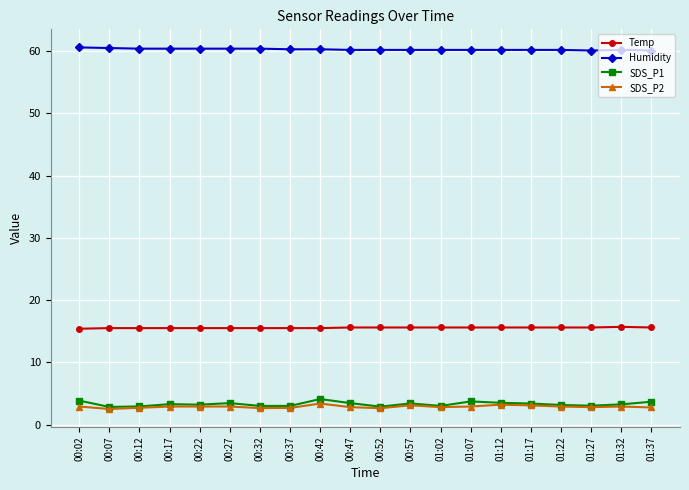

Is the value of SDS_P2 at 00:12 greater than the value of Humidity at 01:22?

No